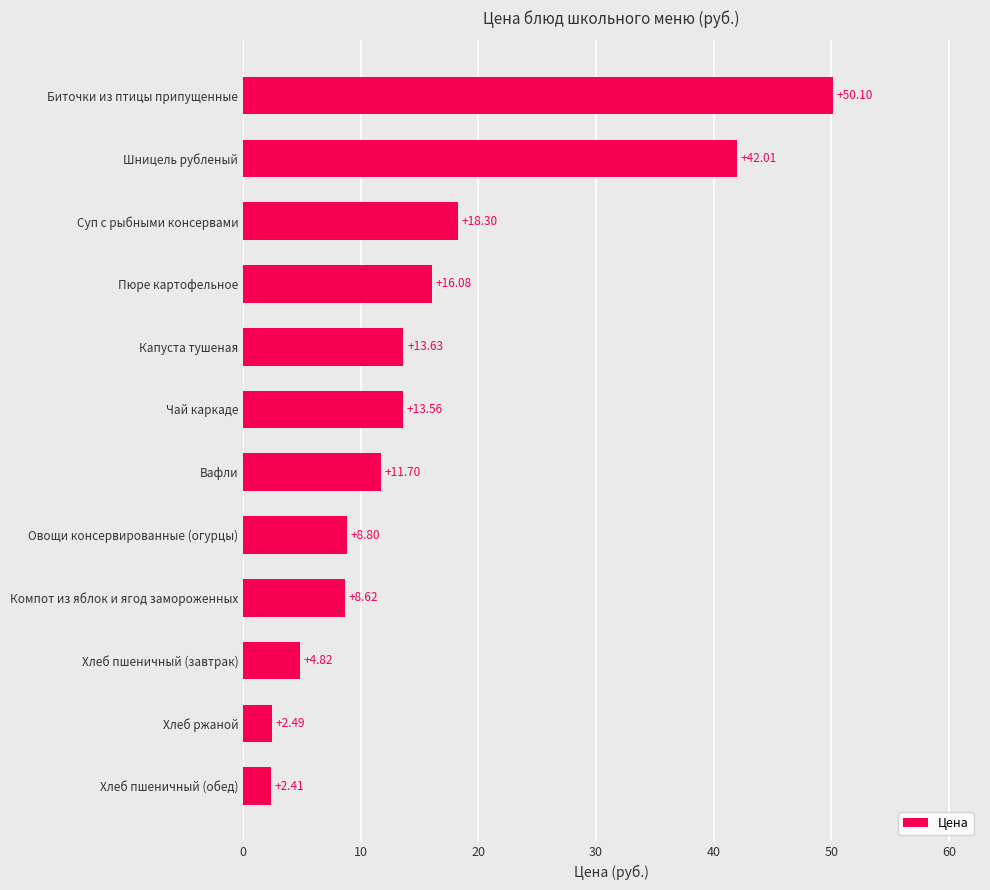

At which category does the chart reach its minimum across all series?

Хлеб пшеничный (обед)